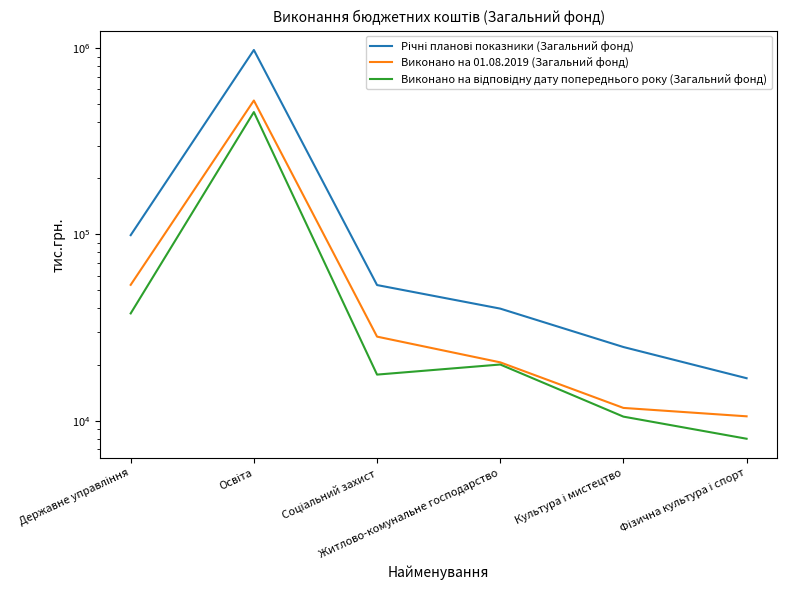

What is the maximum value shown in the chart?

977736.1